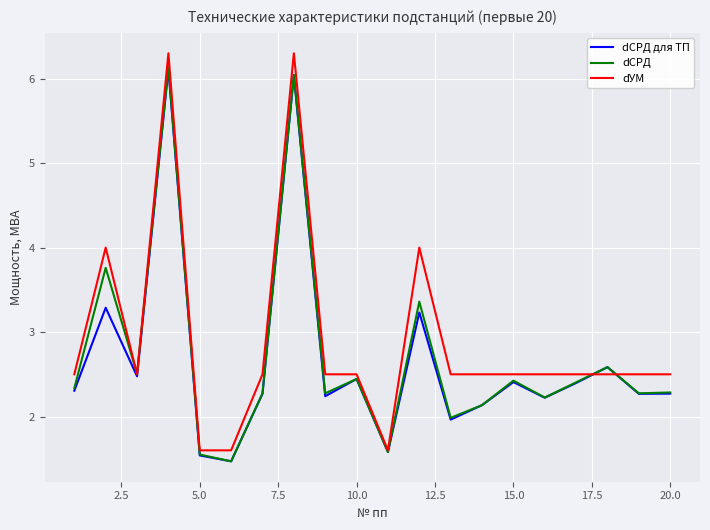

What is the average value of the dСРД series?

2.7